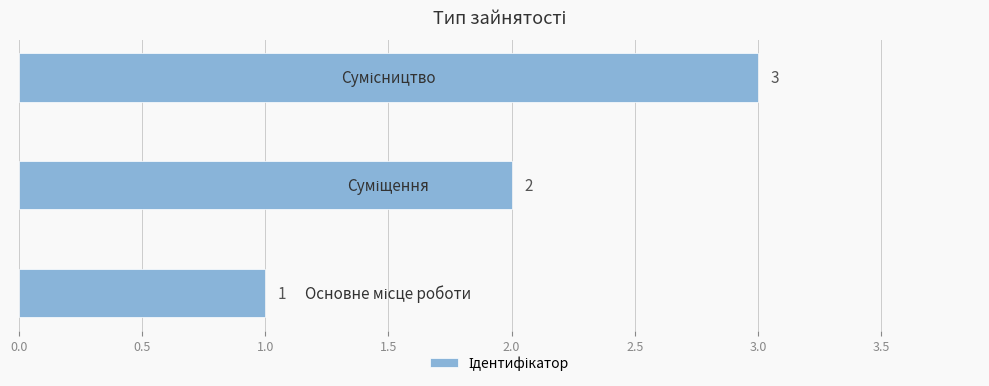

How many values are below 2?

1